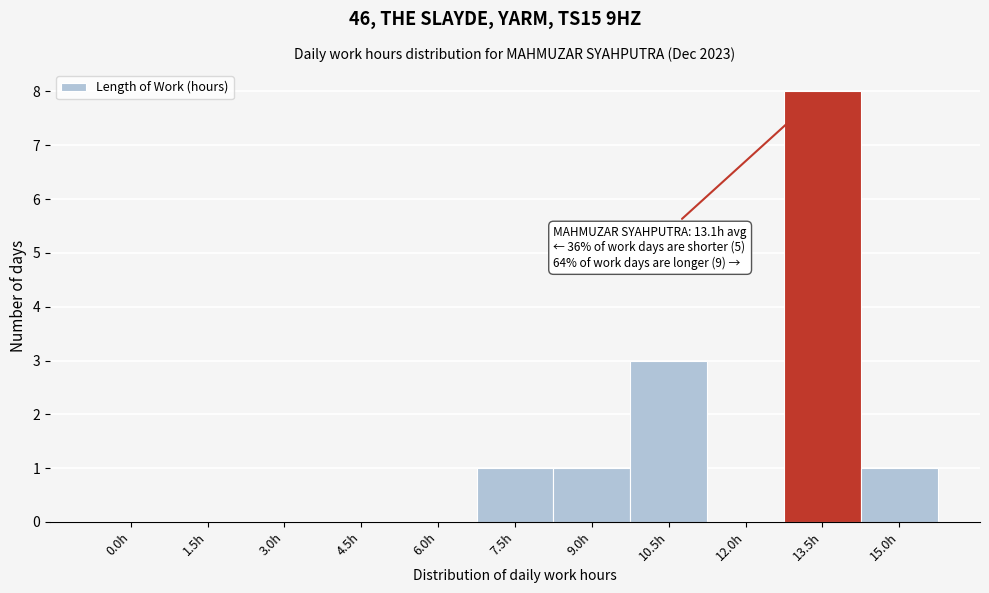

Reading left to right, list all the values displayed in this chart.

0.0h=0	1.5h=0	3.0h=0	4.5h=0	6.0h=0	7.5h=1	9.0h=1	10.5h=3	12.0h=0	13.5h=8	15.0h=1